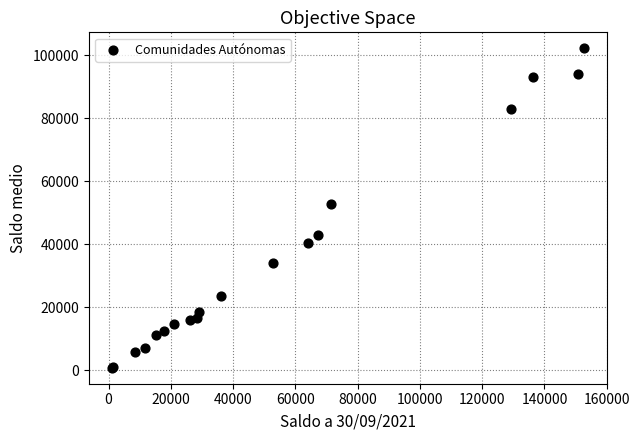

What Y value in the scatter plot is closest to 51479?

52870.3